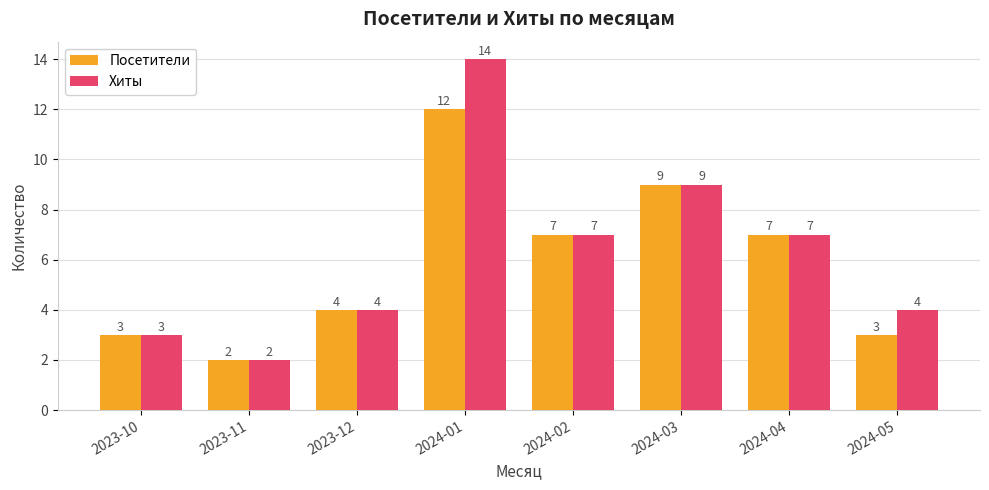

True or false: Хиты has a value of 2 at 2023-11.

True